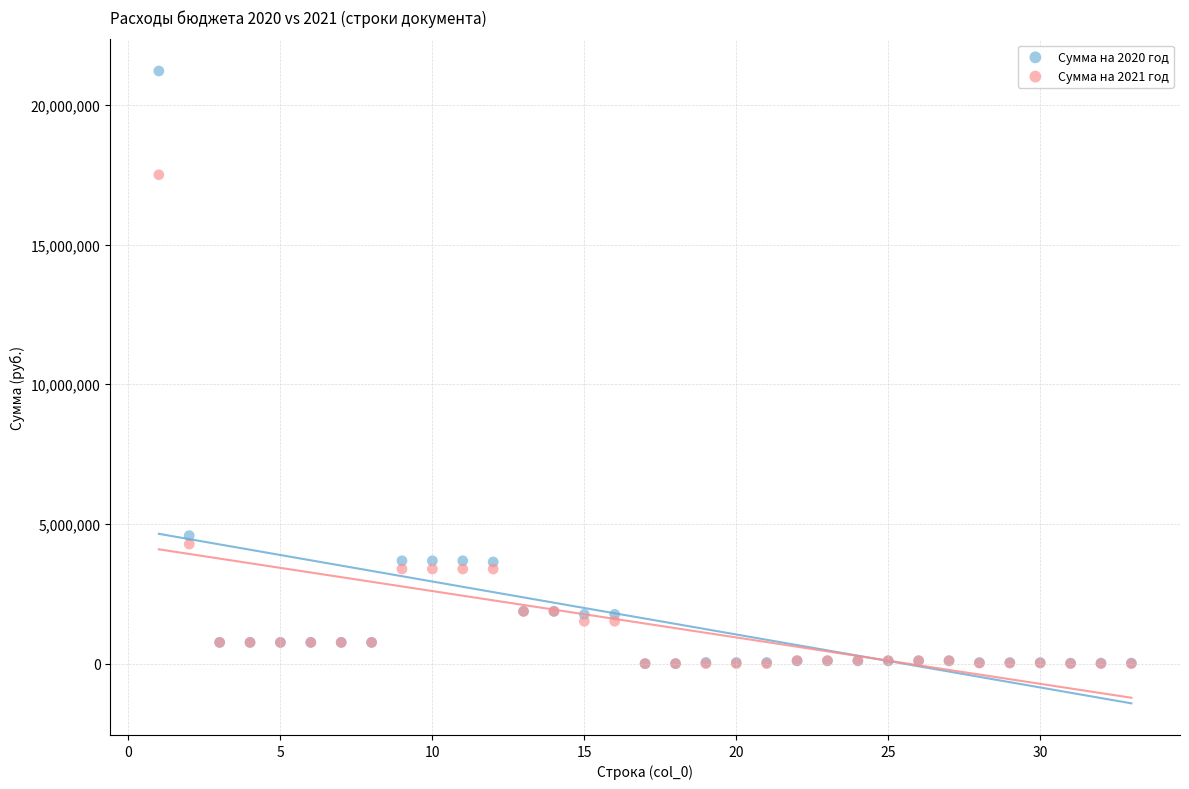

Across all series, what Y value is closest to 10606326?

4581878.0